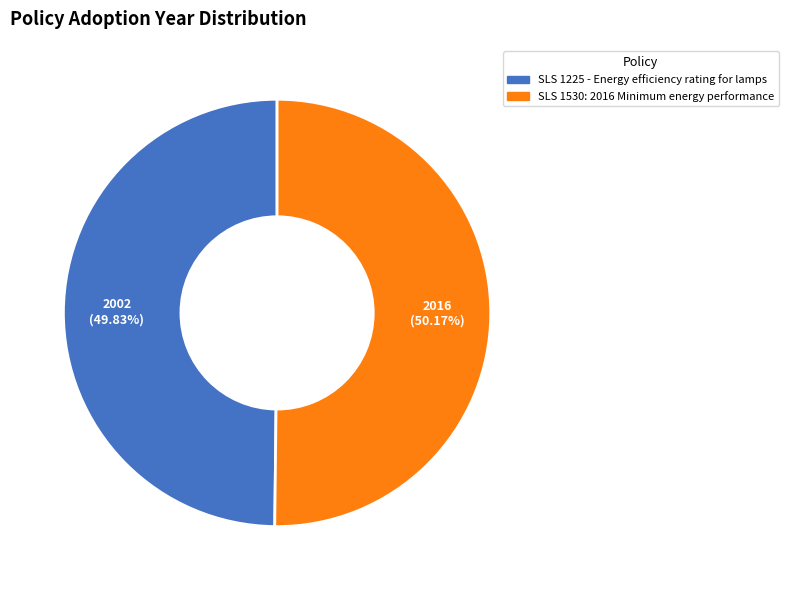

To the nearest percent, what is the average slice percentage?

50%